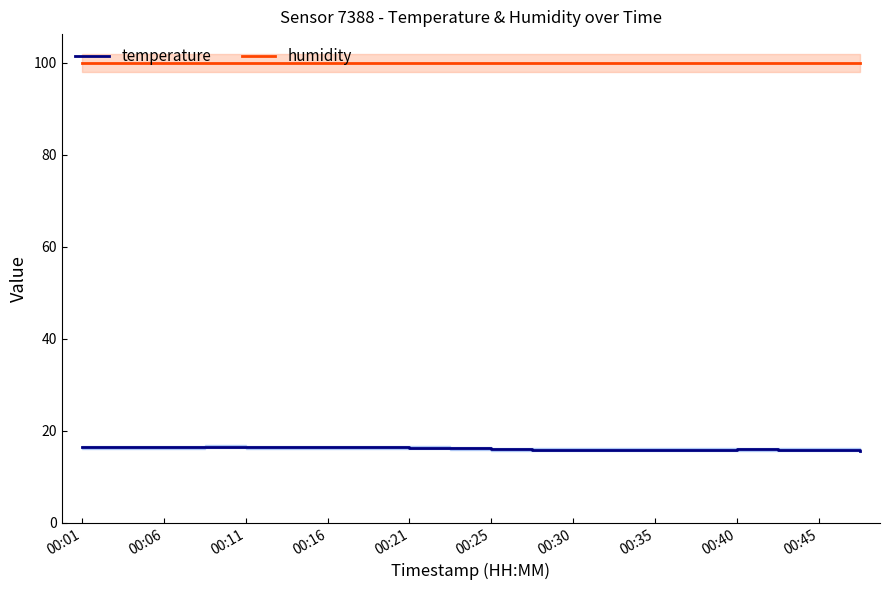

What value does the temperature series have at 00:35?

15.9